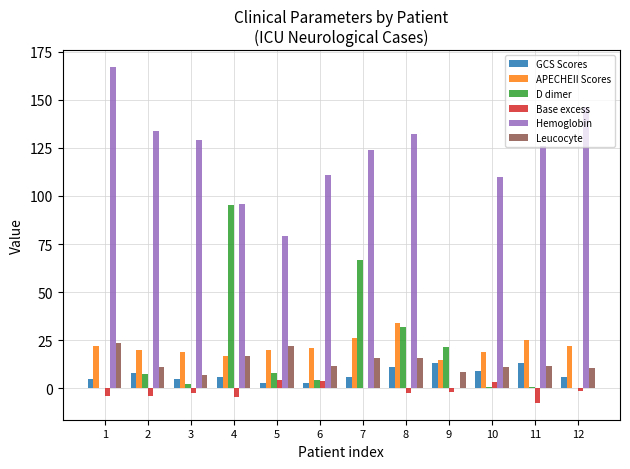

Is it true that Leucocyte equals 33.7 at 5?

False